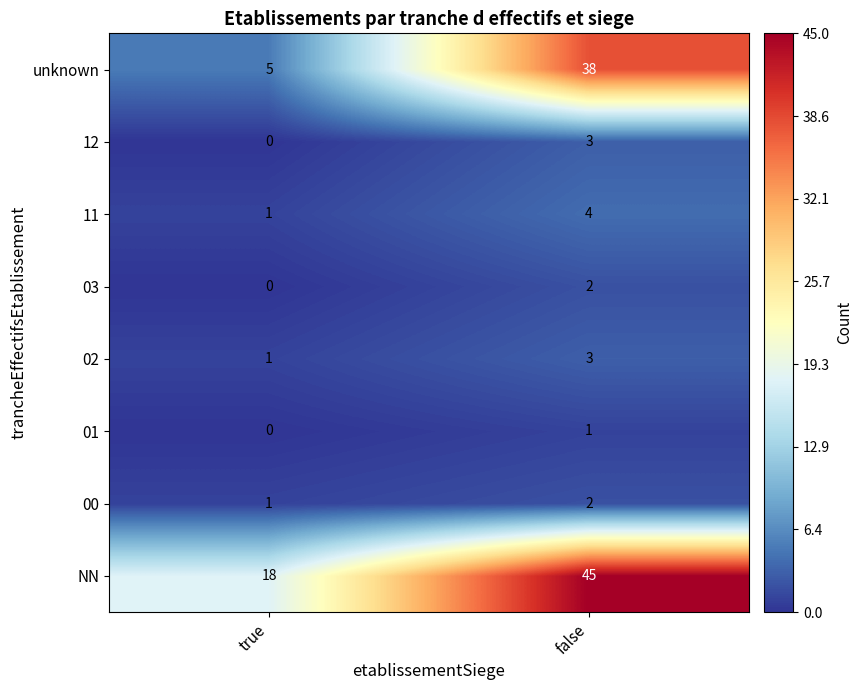

What is the total value across all series at false?

98